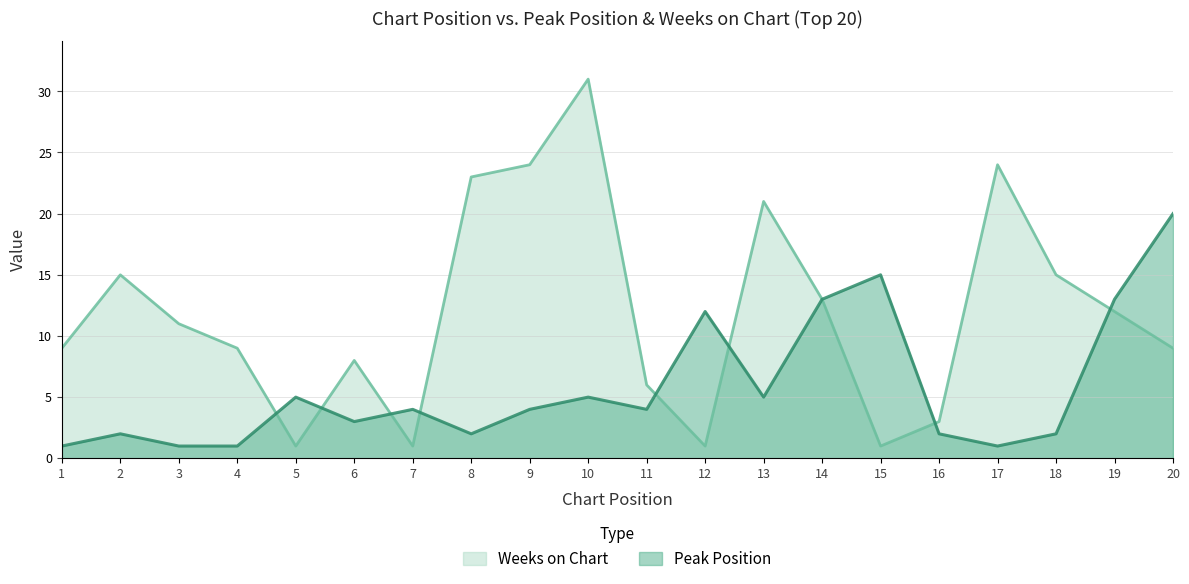

Reading left to right, what are all the values shown in this chart?

Peak Position: 1	2	1	1	5	3	4	2	4	5	4	12	5	13	15	2	1	2	13	20
Weeks on Chart: 9	15	11	9	1	8	1	23	24	31	6	1	21	13	1	3	24	15	12	9